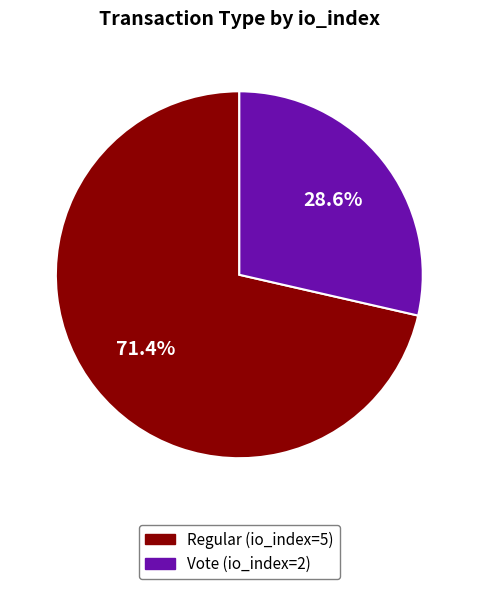

Which category accounts for the majority?

Regular (io_index=5)